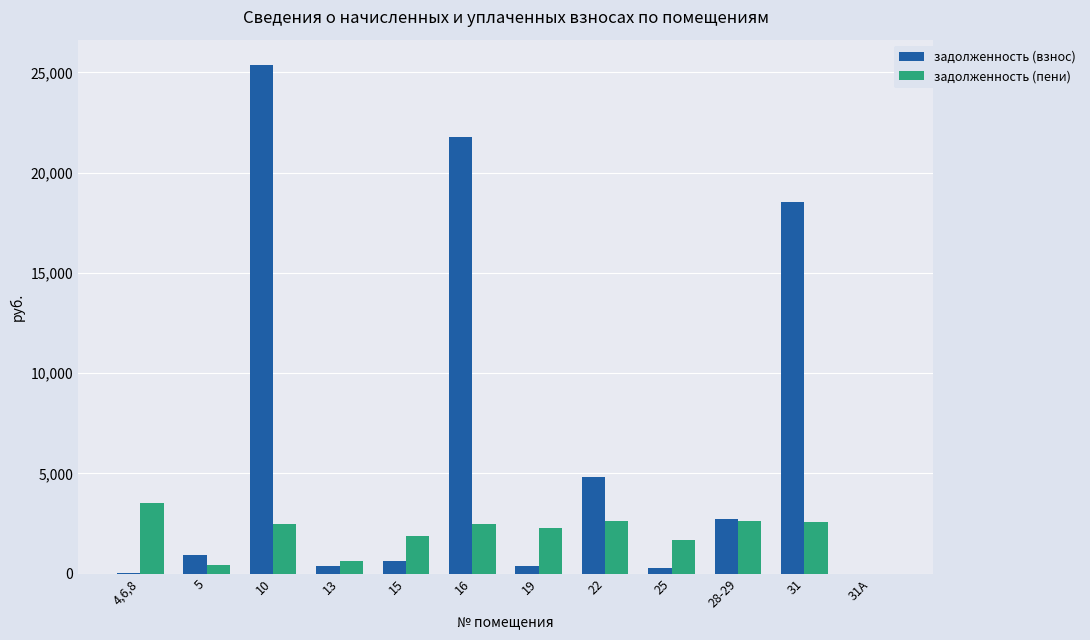

How many groups of bars are there?

12